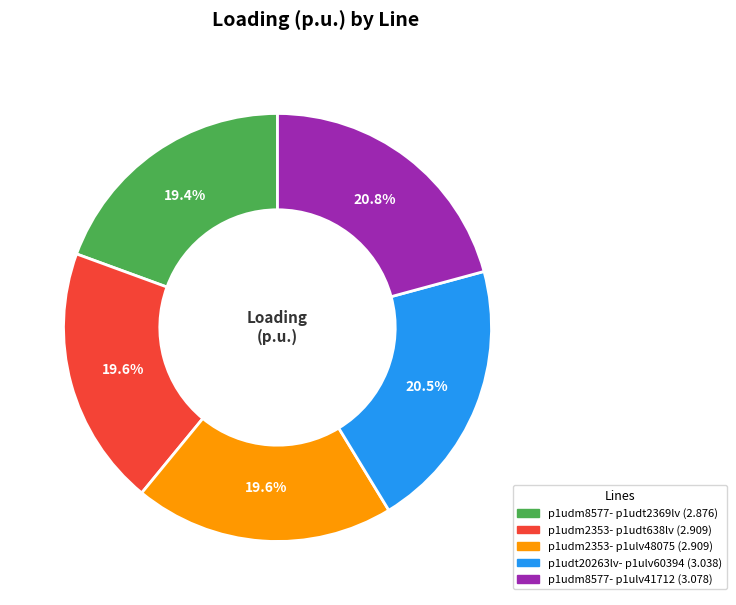

Does any single category account for the majority?

No